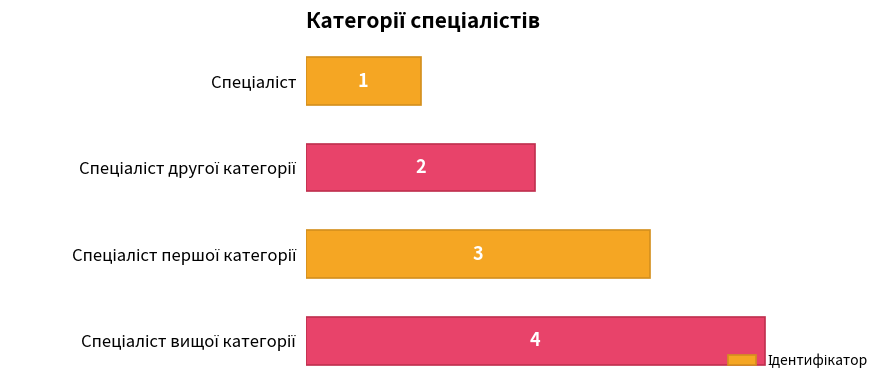

What is the difference between the maximum and minimum values?

3